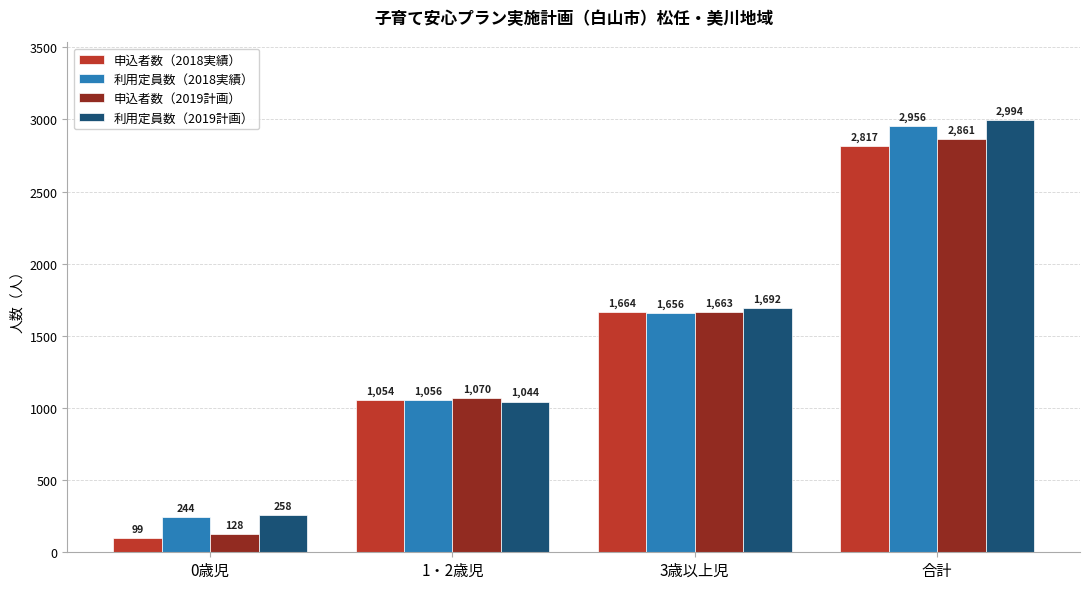

Are the bars grouped side by side (vs. stacked)?

Yes